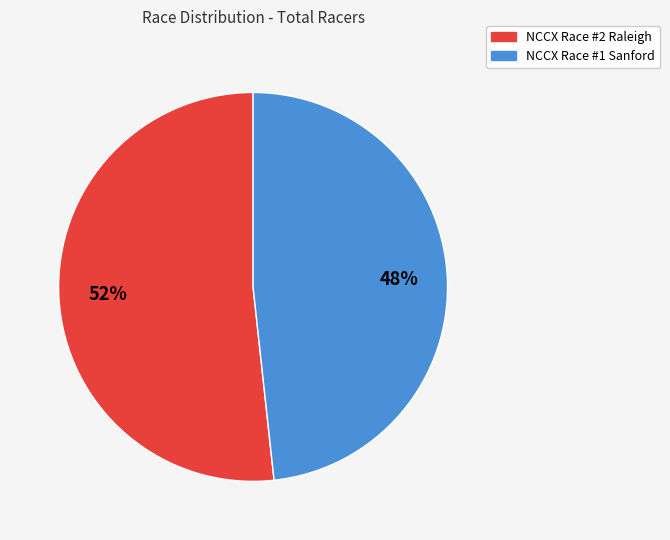

What is the smallest slice in the pie chart?

NCCX Race #1 Sanford